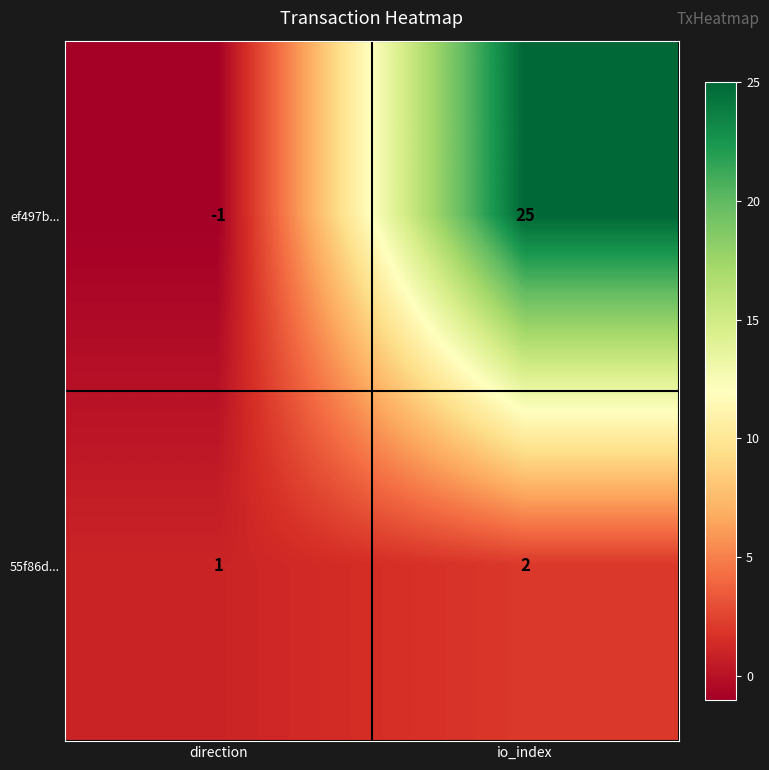

Is the value of 55f86d... at direction greater than the value of ef497b... at io_index?

No